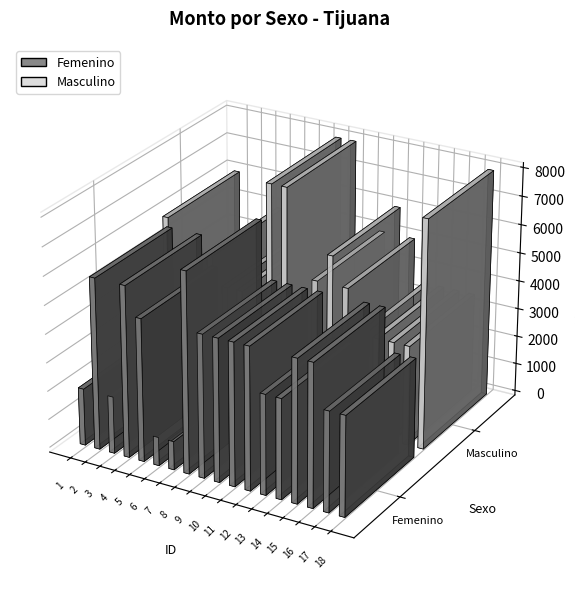

What is the highest value of the Femenino series?

7000